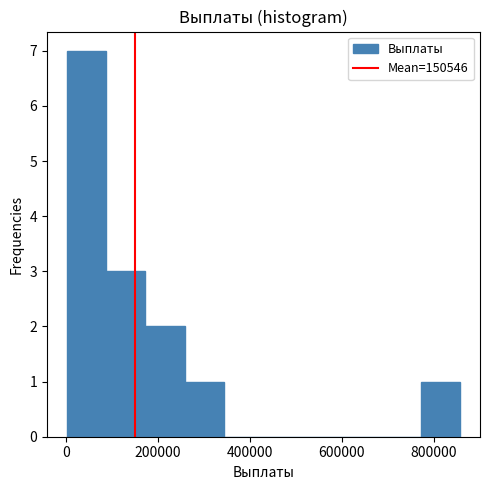

Reading left to right, list every bar in this chart as the range it spans on the x-axis followed by its height. Neither the bar edges nor the heights are printed on the chart, so give them approximately, as read against the axes.

0 to 80000: 7
80000 to 180000: 3
180000 to 260000: 2
260000 to 340000: 1
340000 to 420000: 0
420000 to 520000: 0
520000 to 600000: 0
600000 to 680000: 0
680000 to 780000: 0
780000 to 860000: 1